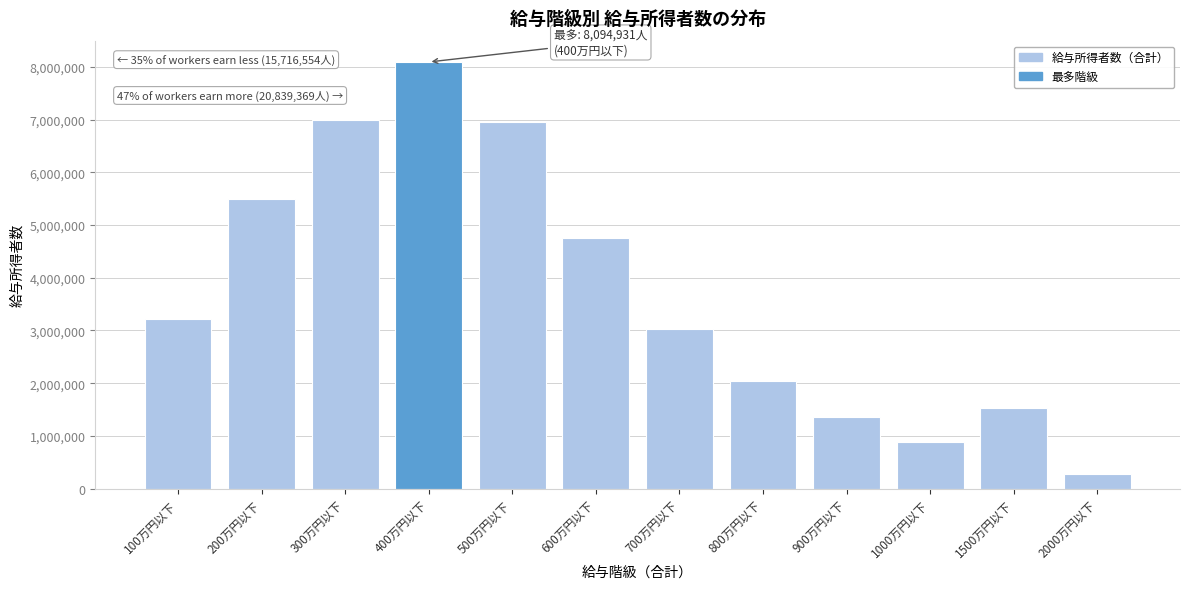

Reading right to left, transcribe all the data shown in this chart.

2000万円以下=282451	1500万円以下=1522023	1000万円以下=879731	900万円以下=1364891	800万円以下=2045524	700万円以下=3023039	600万円以下=4764309	500万円以下=6957401	400万円以下=8094931	300万円以下=7002732	200万円以下=5500480	100万円以下=3213342